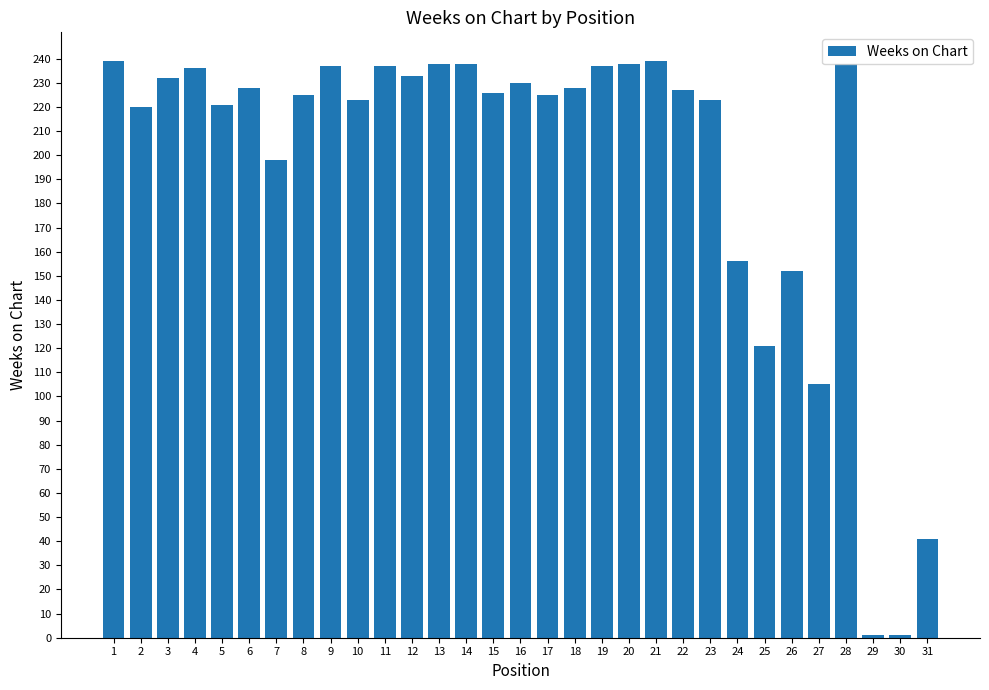

What is the ratio of the value at 8 to the value at 1?

0.9